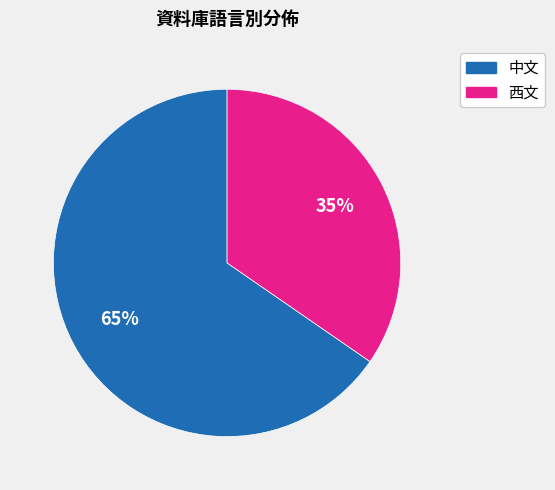

Which slice is the smallest?

西文